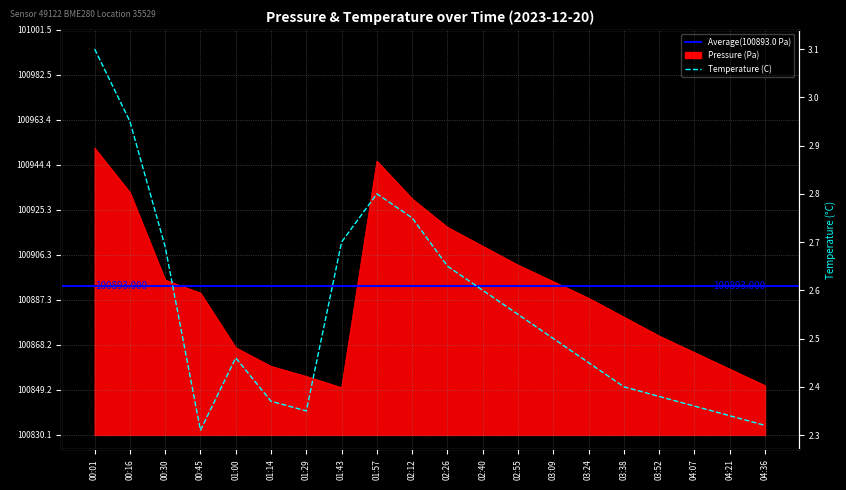

At which label does Pressure (Pa) first exceed 100890?

00:01